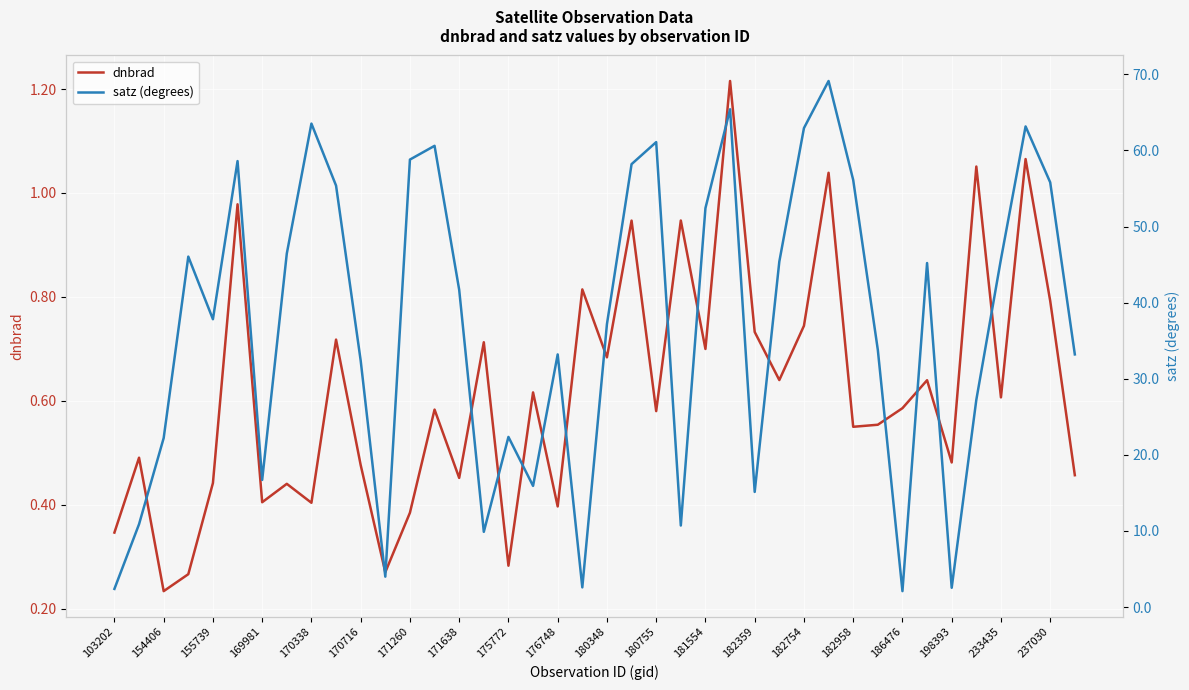

Which series has the widest spread of values?

satz (degrees)